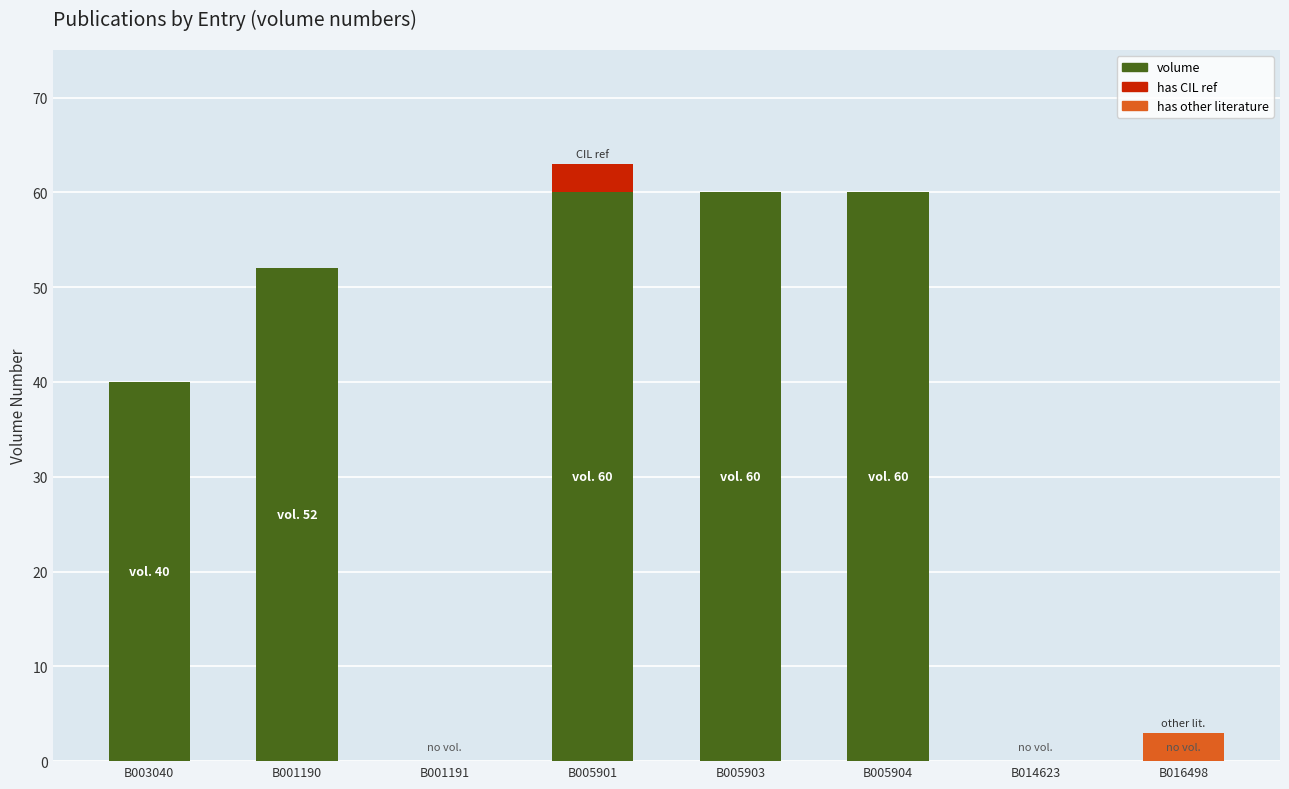

The value of volume at B005901 is 103. True or false?

False